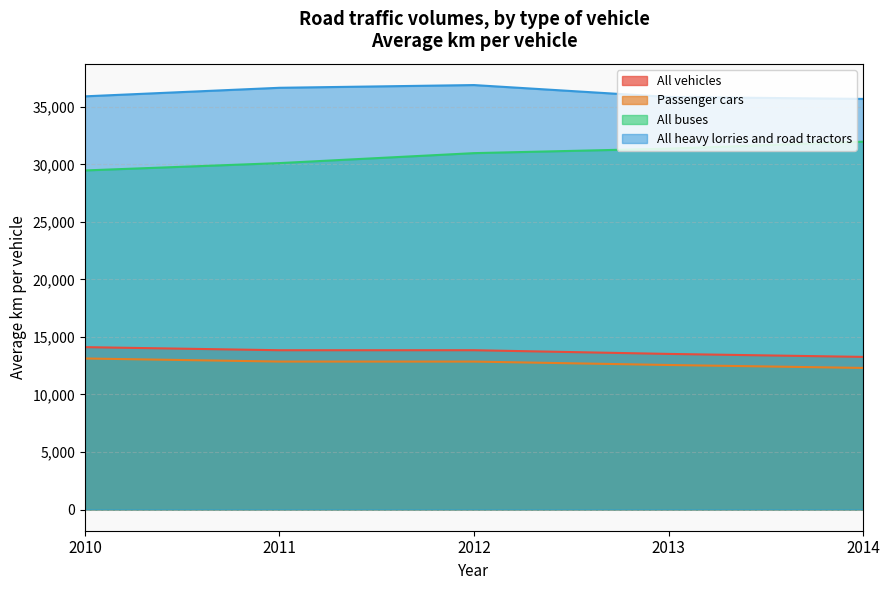

Which category has the lowest value across all series?

2014